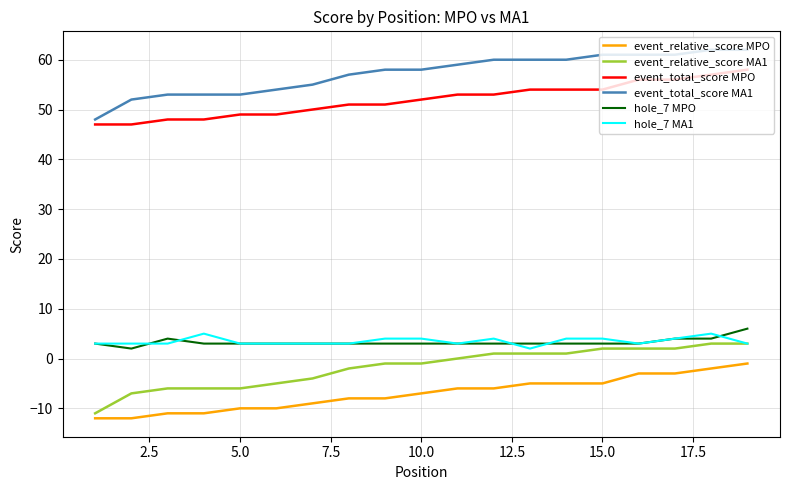

Which series has the largest total across all categories?

event_total_score MA1